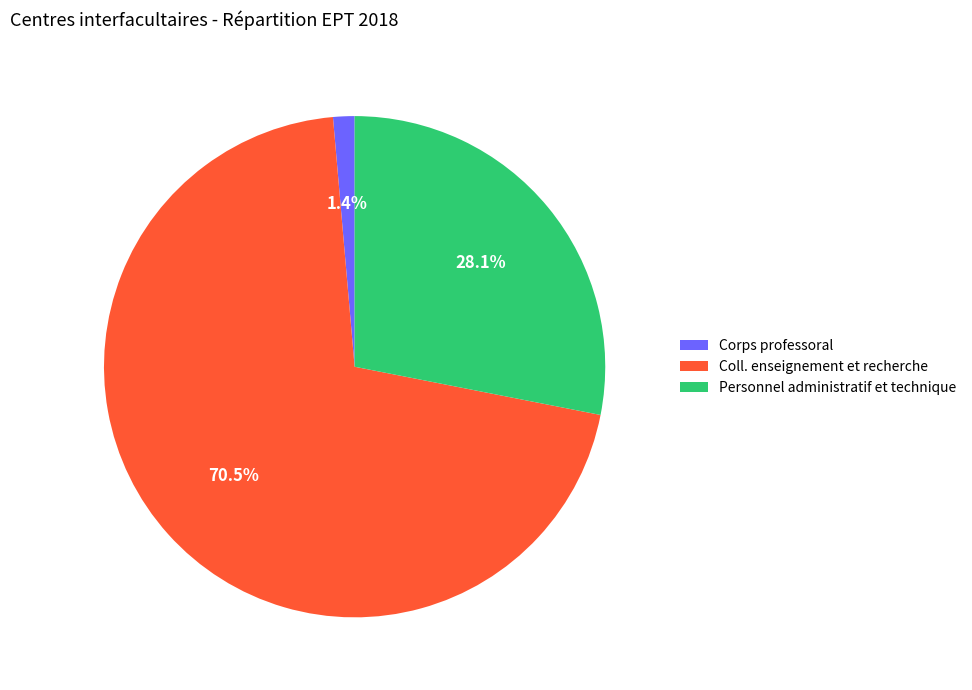

What percentage do Personnel administratif et technique and Coll. enseignement et recherche together represent?

98.6%